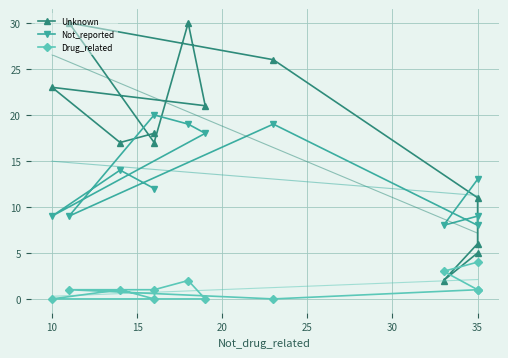

True or false: Not_reported has a value of 2 at 35.

False